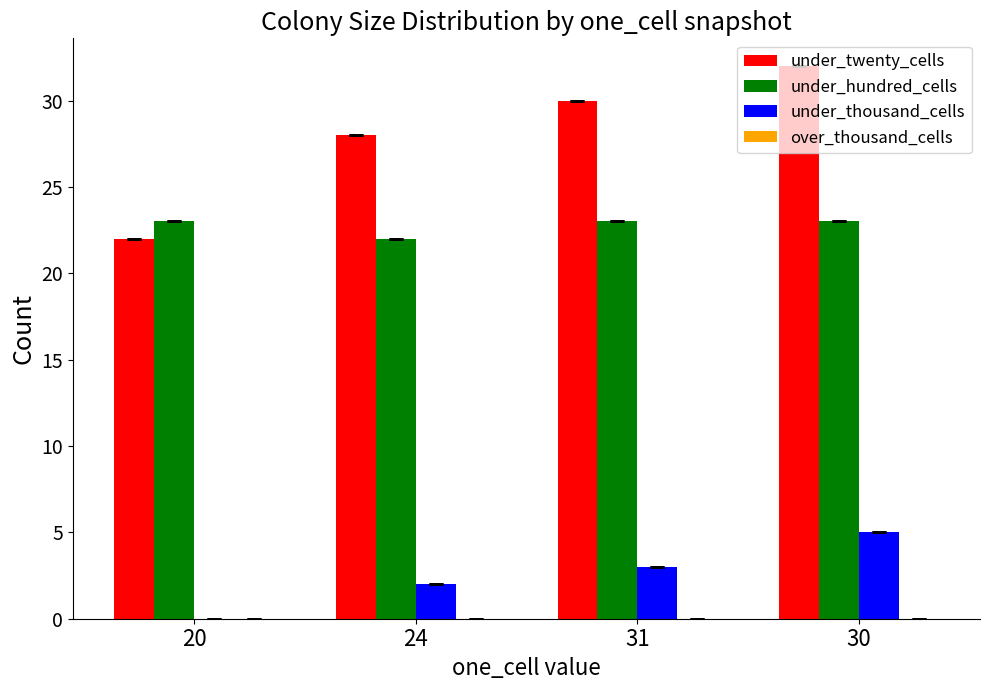

What is the total value across all series at 20?

45